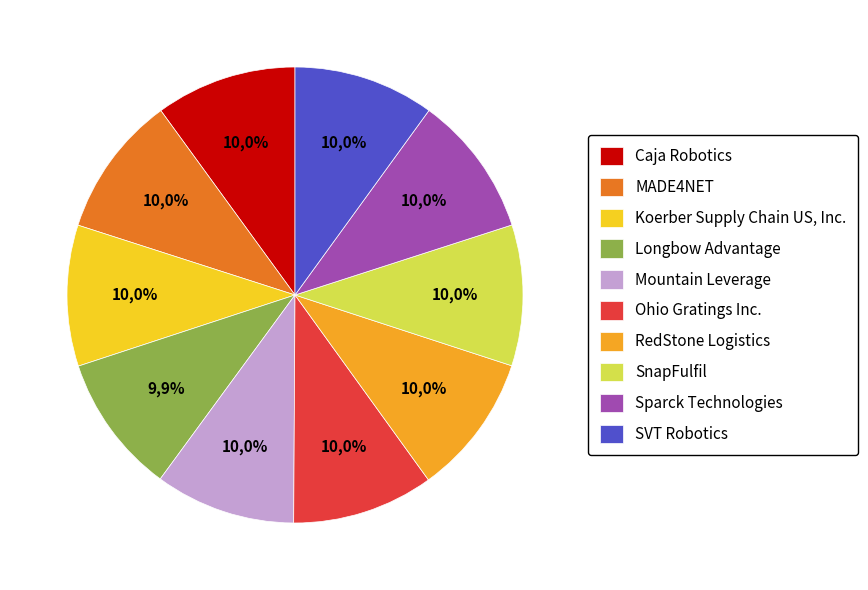

Does Koerber Supply Chain US, Inc. account for over 50% of the chart?

No